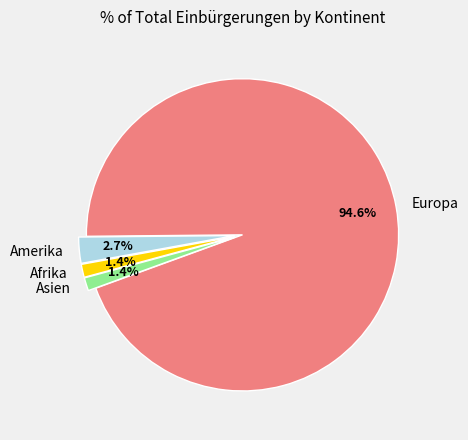

To the nearest percent, what is the combined percentage of Asien and Afrika?

3%